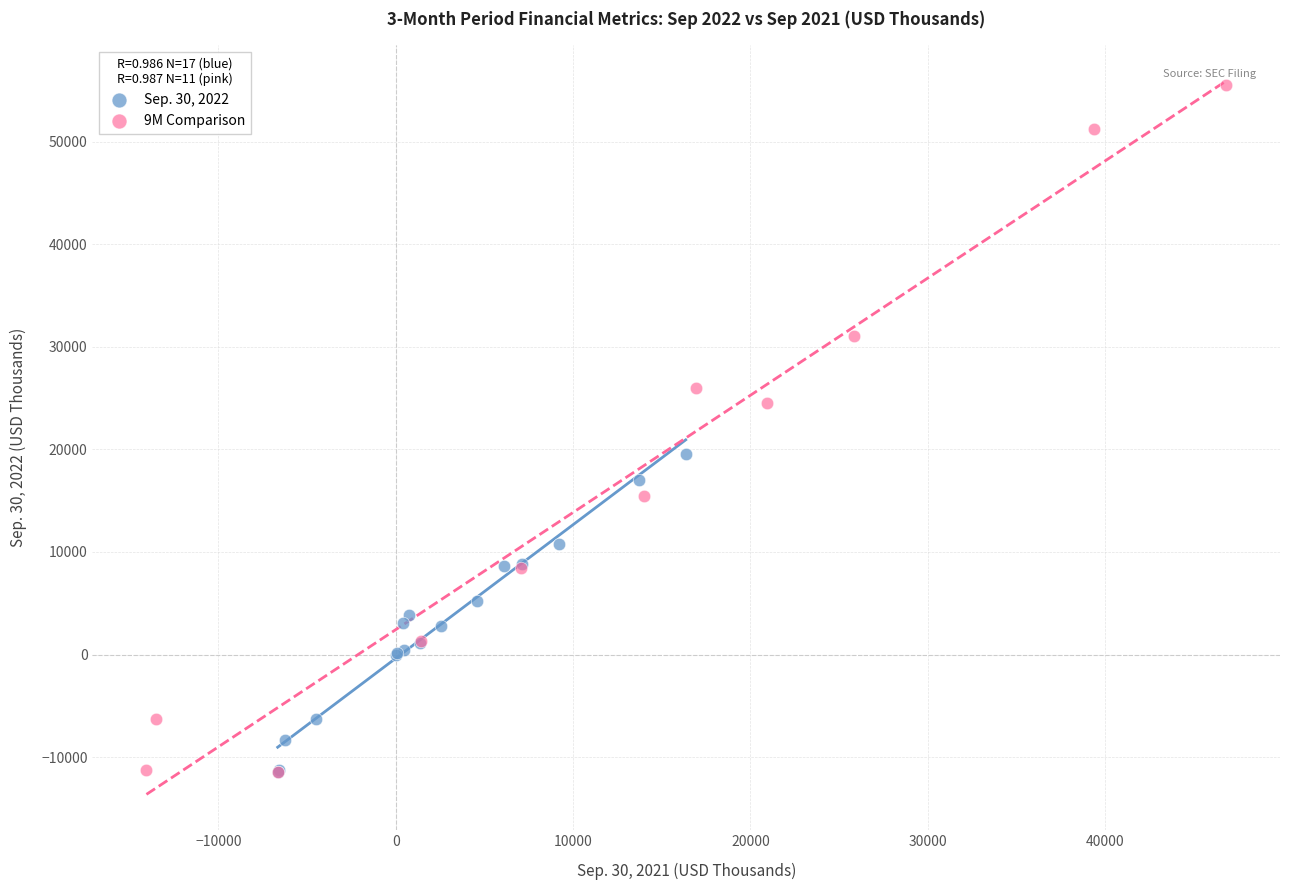

Which series has the widest spread of Y values?

9M Comparison